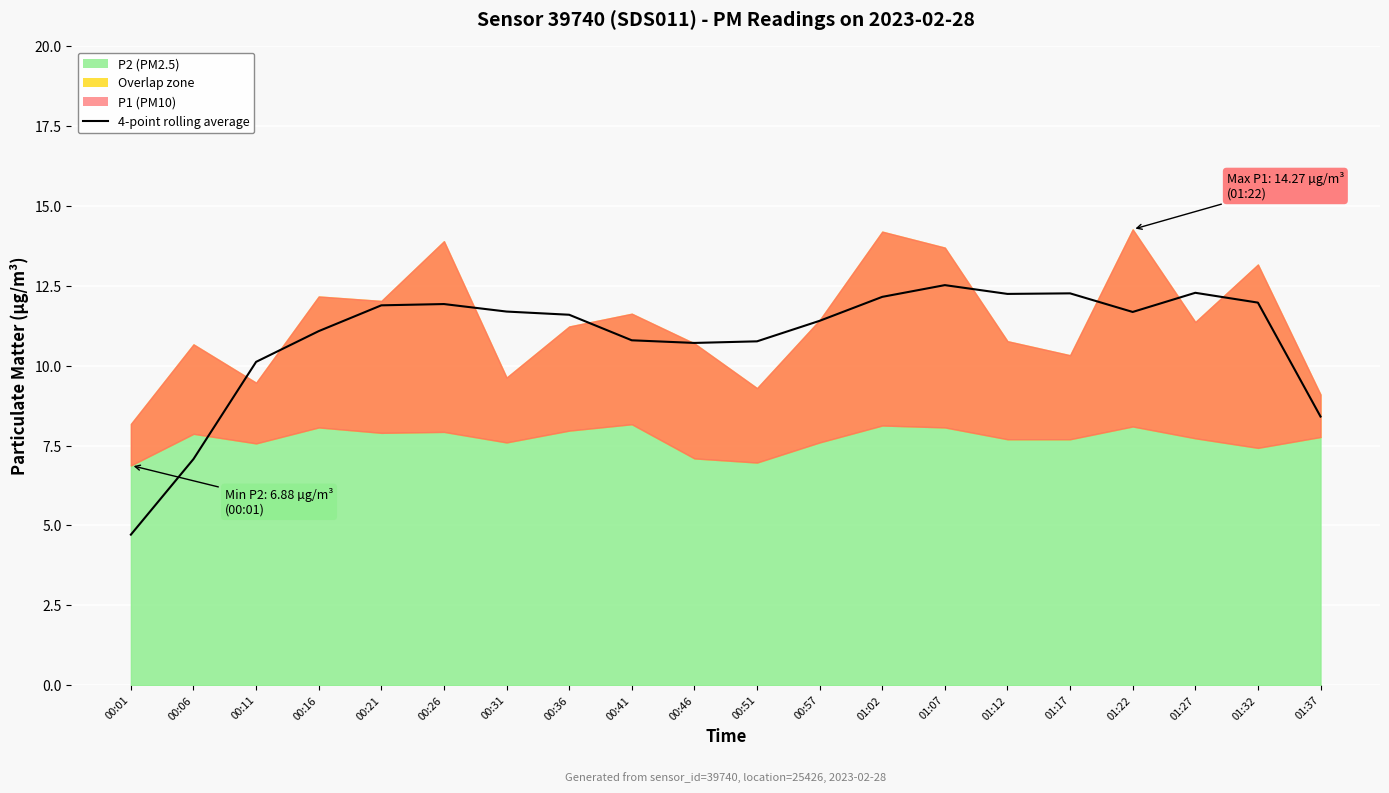

Which label corresponds to the smallest value in the chart?

00:01